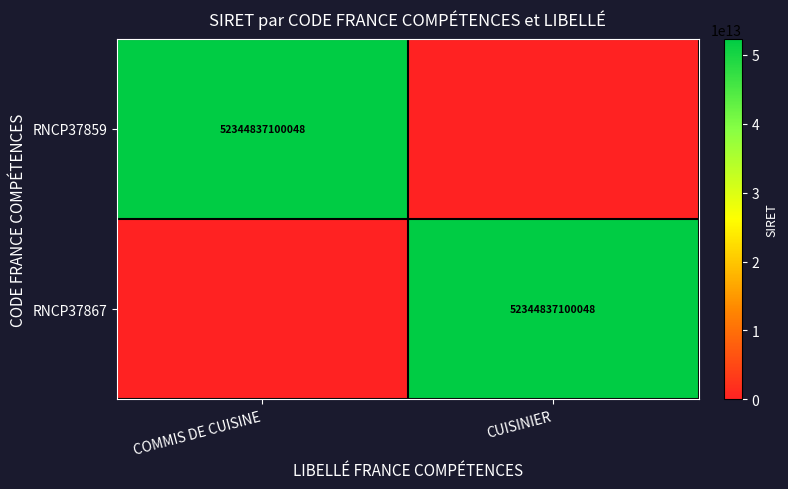

The RNCP37859 series shows 87831929889915 at COMMIS DE CUISINE. True or false?

False